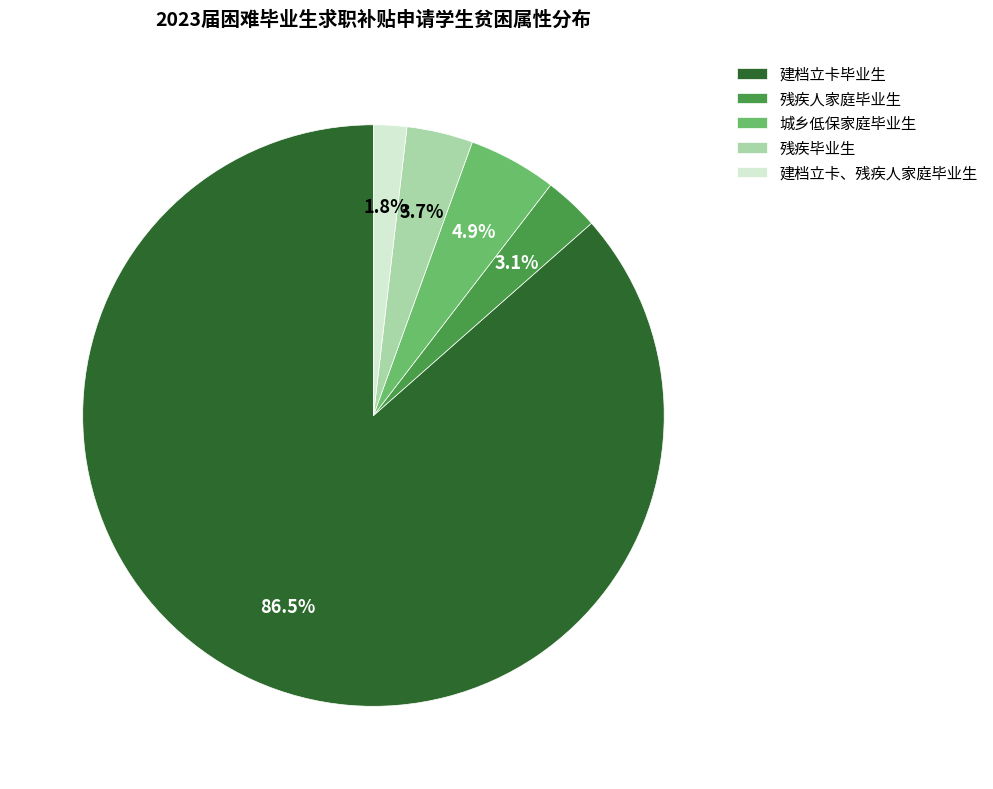

Which slice is the smallest?

建档立卡、残疾人家庭毕业生